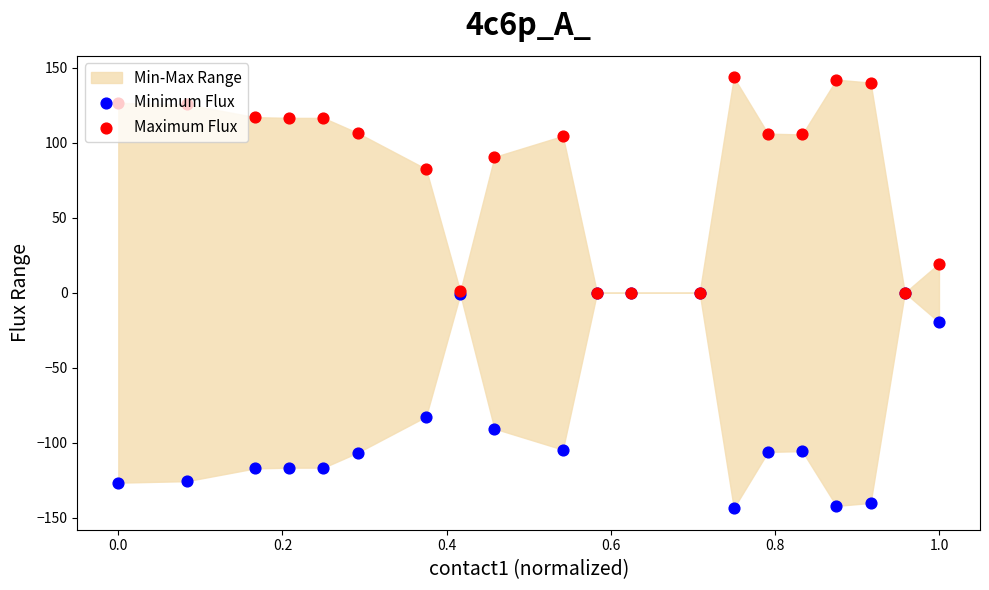

Which series reaches the maximum Y coordinate?

Maximum Flux